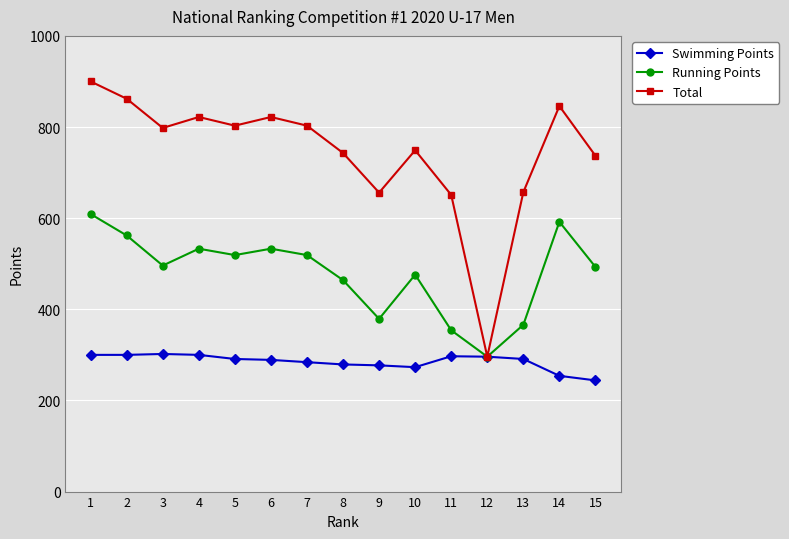

The value of Running Points at 2 is 562. True or false?

True